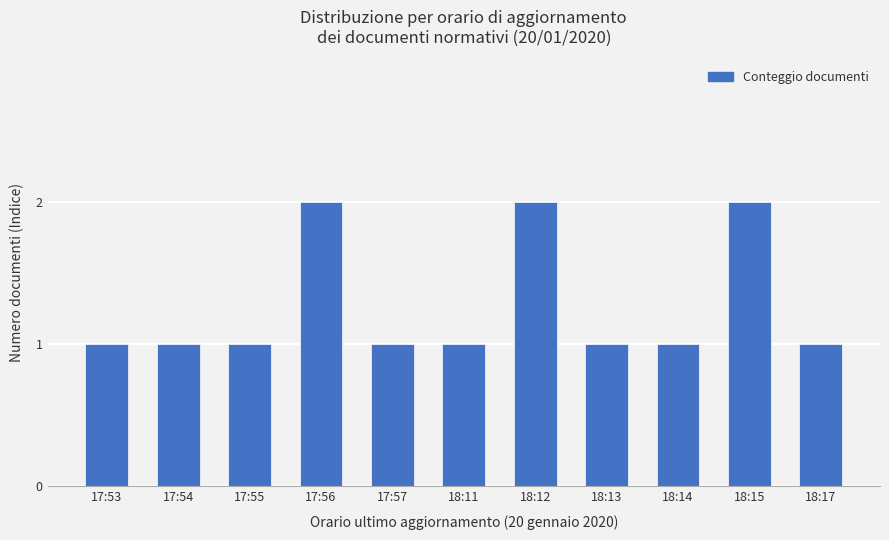

Reading left to right, extract all data points from this chart.

1	1	1	2	1	1	2	1	1	2	1